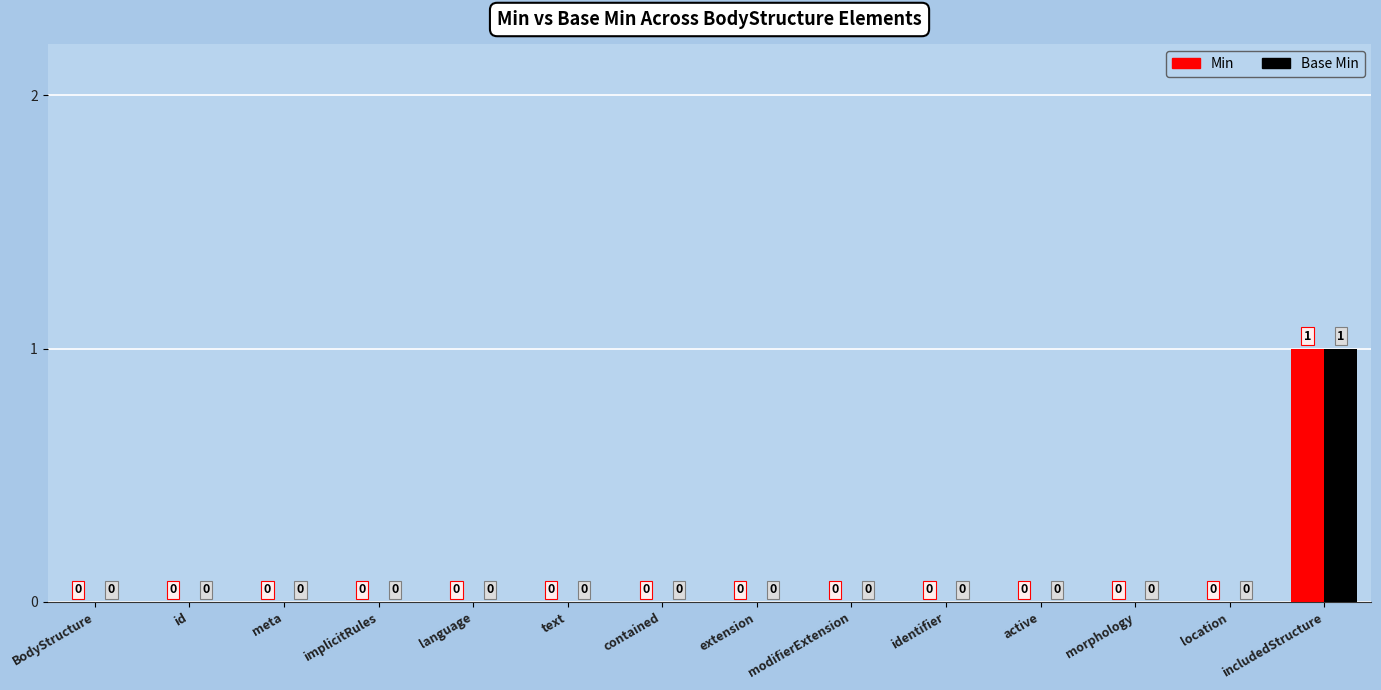

At which category is the sum across all series the highest?

includedStructure